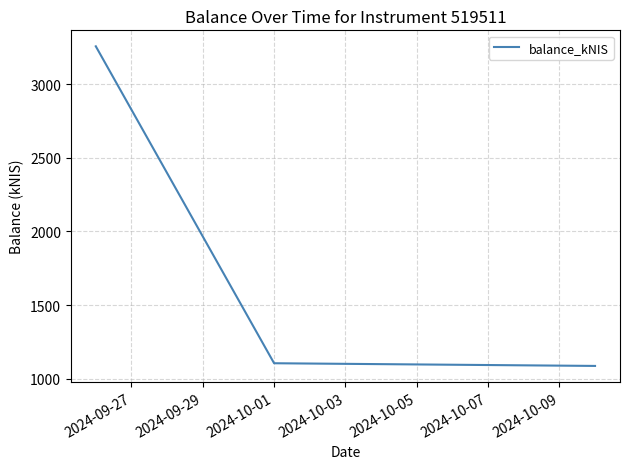

What is the greatest value displayed?

3257.2